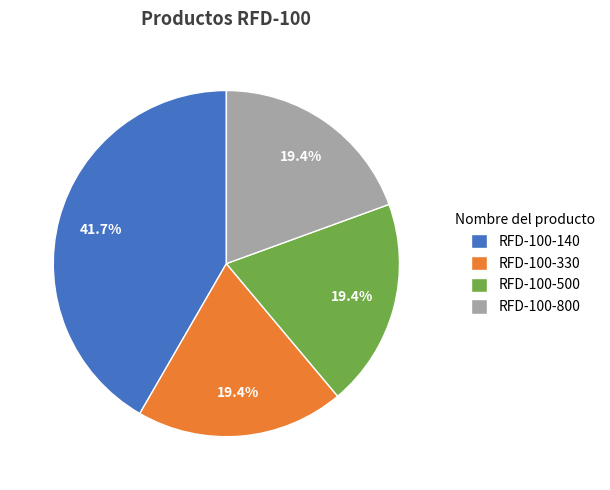

What is the ratio of the value at RFD-100-800 to the value at RFD-100-330?

1.0